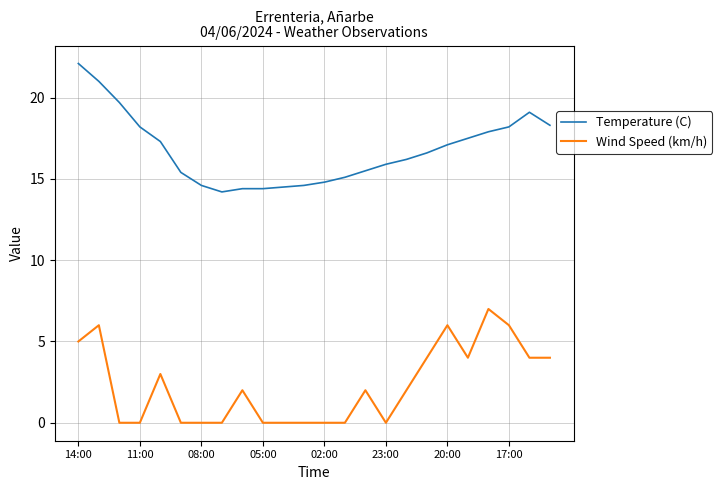

Reading left to right, transcribe all the data shown in this chart.

Temperature (C): 22.1	21.0	19.7	18.2	17.3	15.4	14.6	14.2	14.4	14.4	14.5	14.6	14.8	15.1	15.5	15.9	16.2	16.6	17.1	17.5	17.9	18.2	19.1	18.3
Wind Speed (km/h): 5.0	6.0	0.0	0.0	3.0	0.0	0.0	0.0	2.0	0.0	0.0	0.0	0.0	0.0	2.0	0.0	2.0	4.0	6.0	4.0	7.0	6.0	4.0	4.0